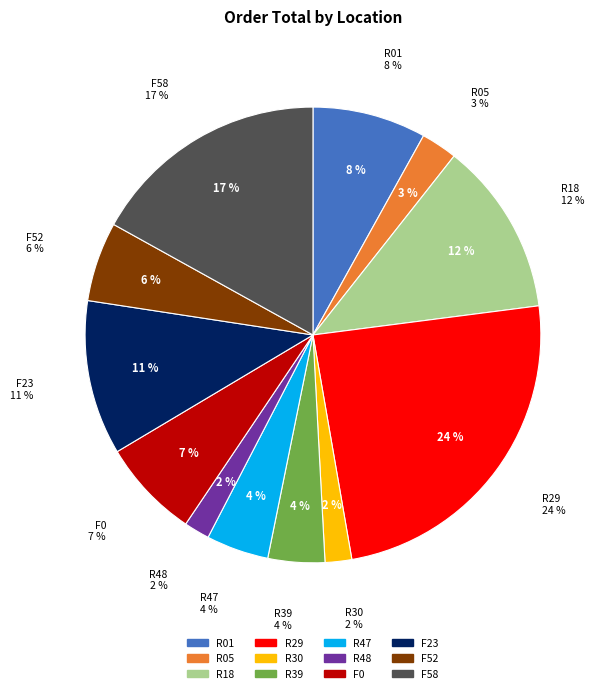

Does R29 account for over 50% of the chart?

No